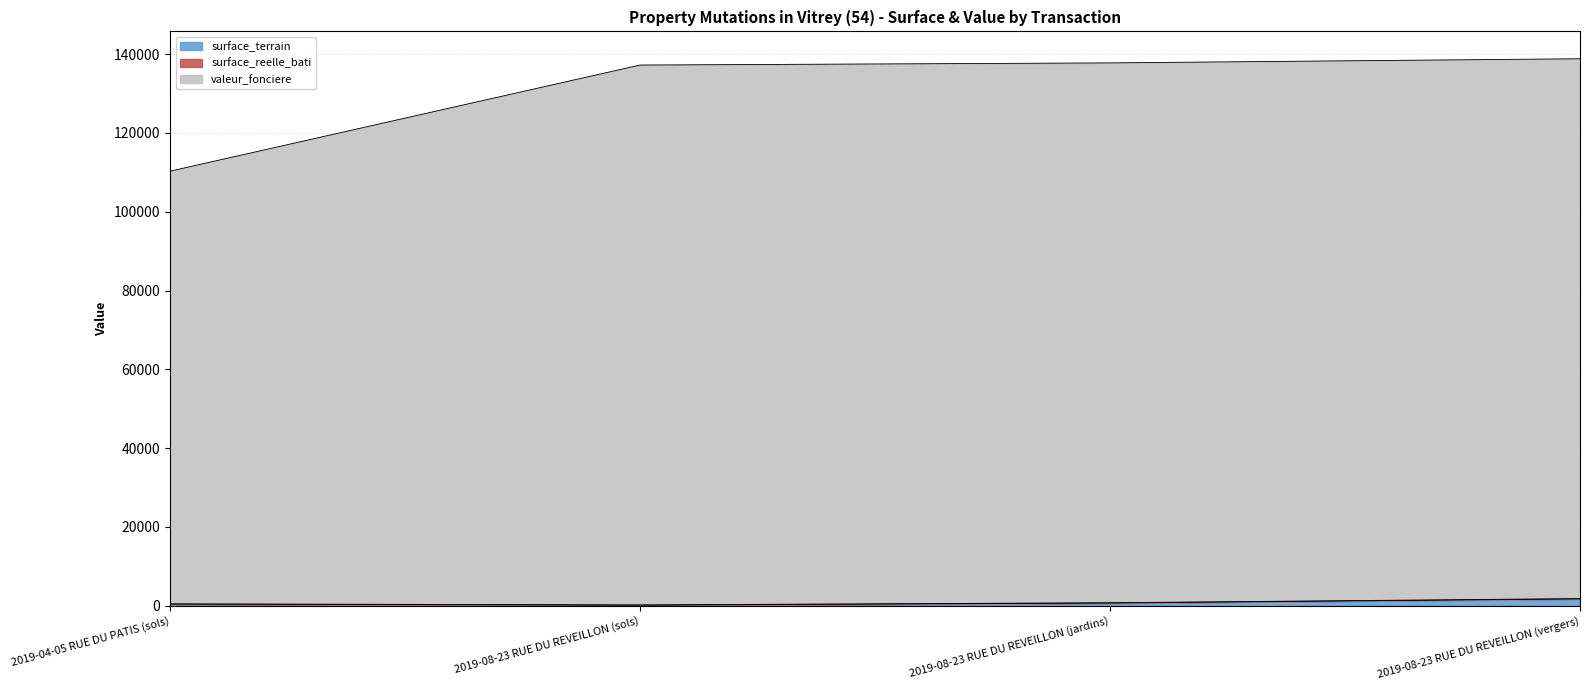

How many lines are shown in the chart?

3